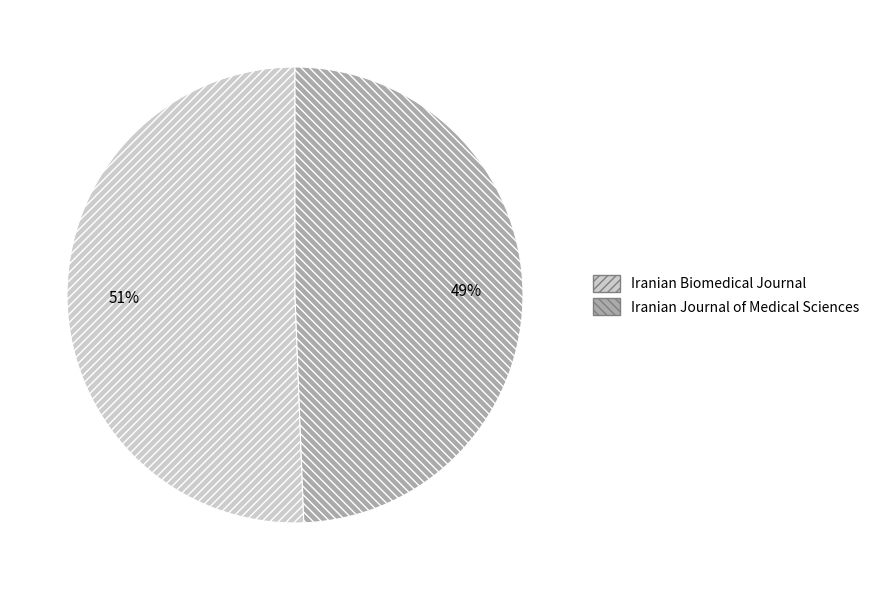

To the nearest percent, what portion does Iranian Journal of Medical Sciences represent?

49%